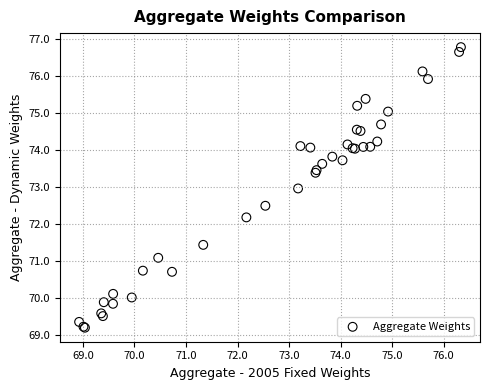

What Y value in the scatter plot is closest to 72?

72.2